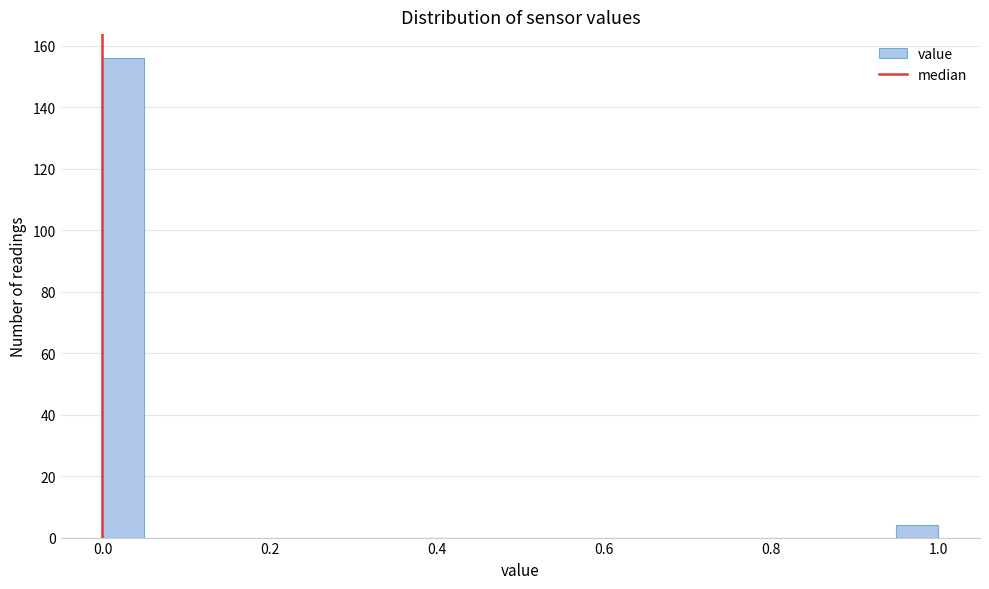

Around what value on the x-axis is the tallest bar? Give the approximate position of its centre, as read against the axis.

0.02